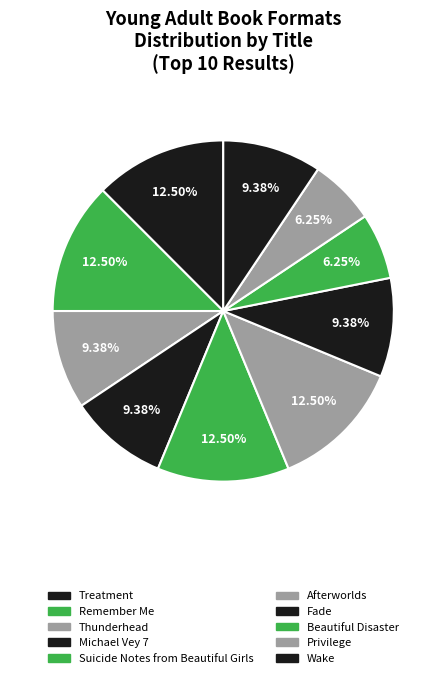

Is there any slice that represents more than half of the pie?

No